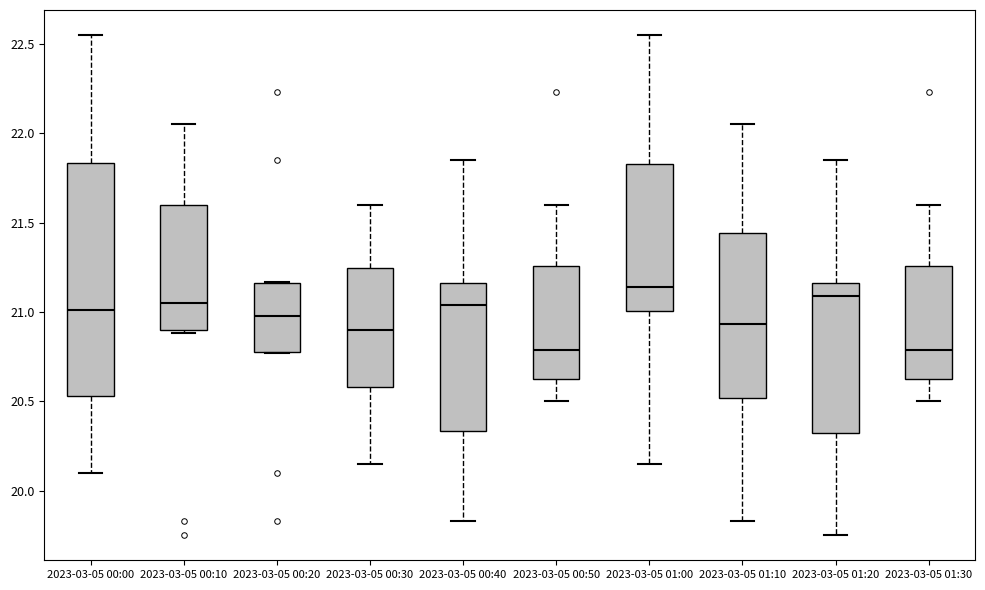

Comparing the boxes themselves (not the whiskers), which one is the tallest?

2023-03-05 00:00